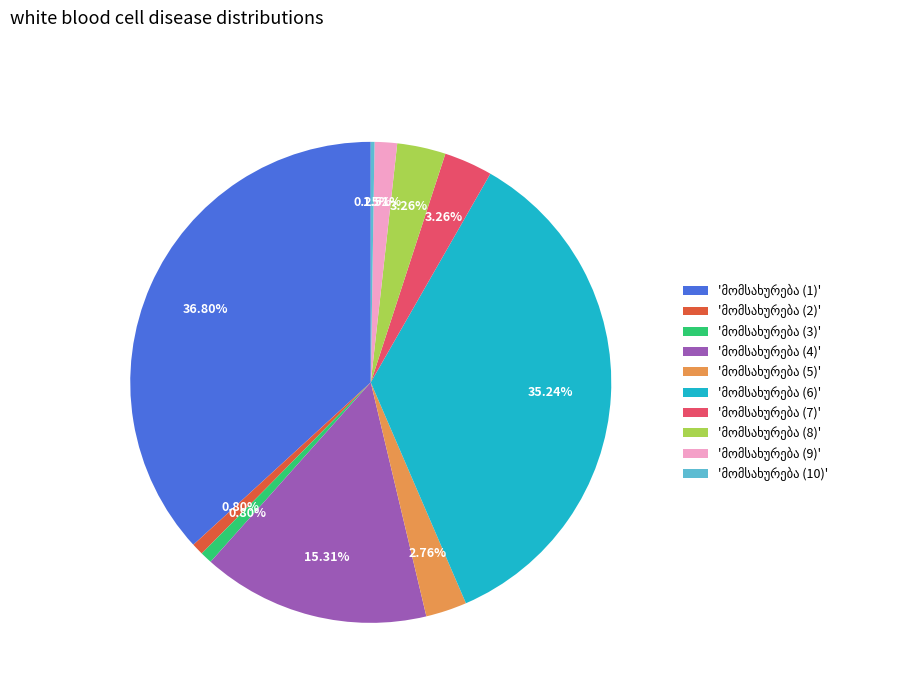

Does any single category account for the majority?

No